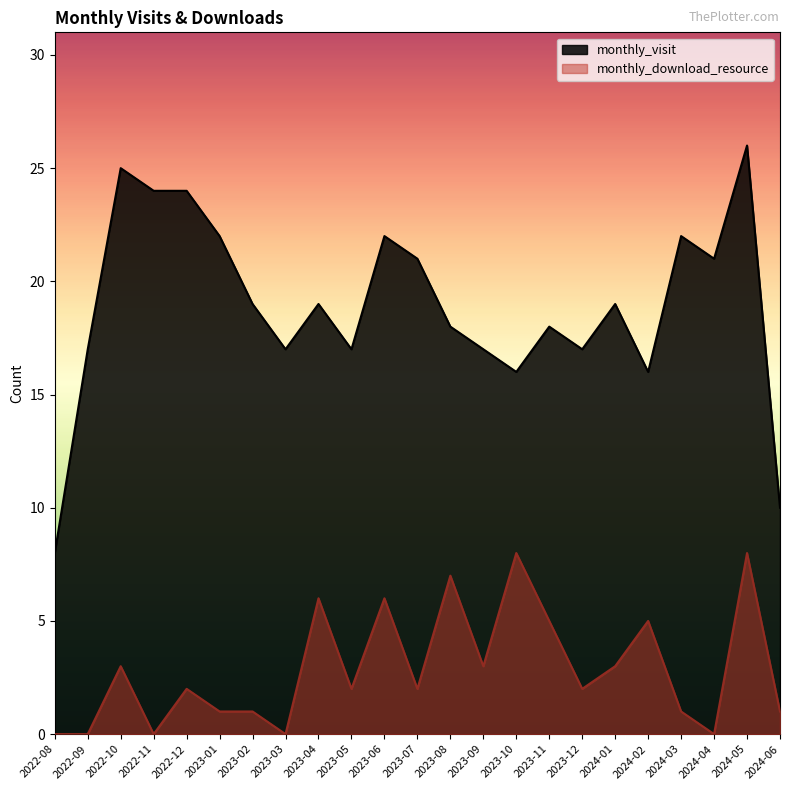

What is the difference between the monthly_download_resource values at 2024-02 and 2023-03?

5